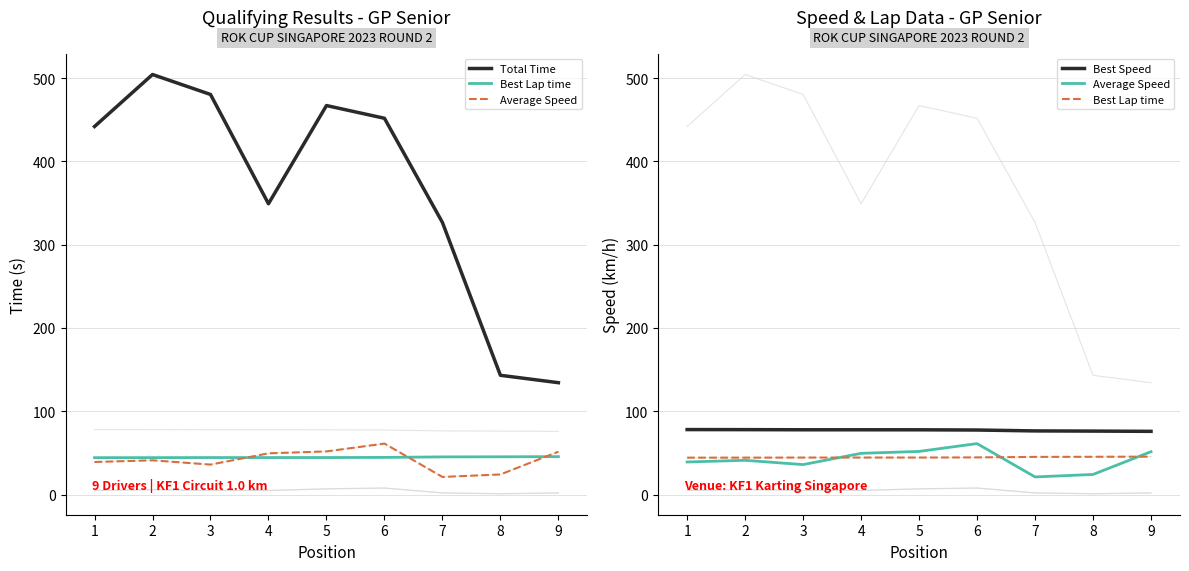

Which series has the widest spread of values?

Total Time